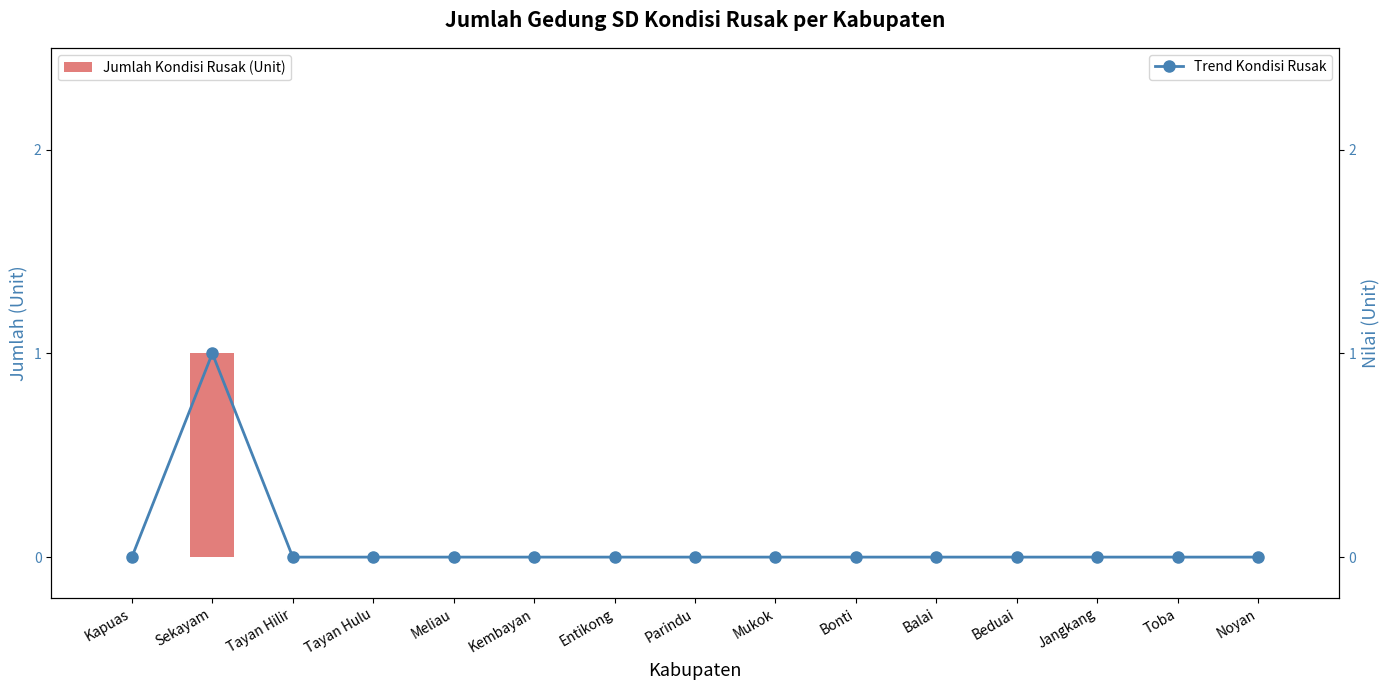

Between Entikong and Beduai, which series saw the biggest shift?

Jumlah Kondisi Rusak (Unit)